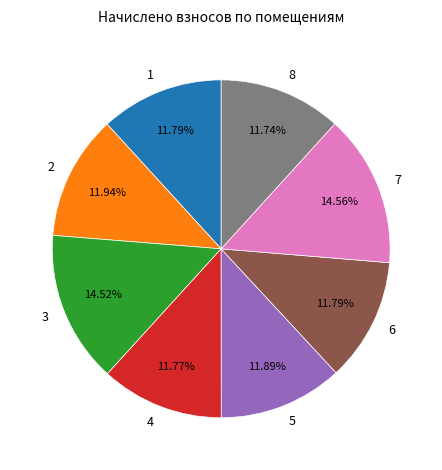

What is the ratio of the value at 5 to the value at 2?

1.0